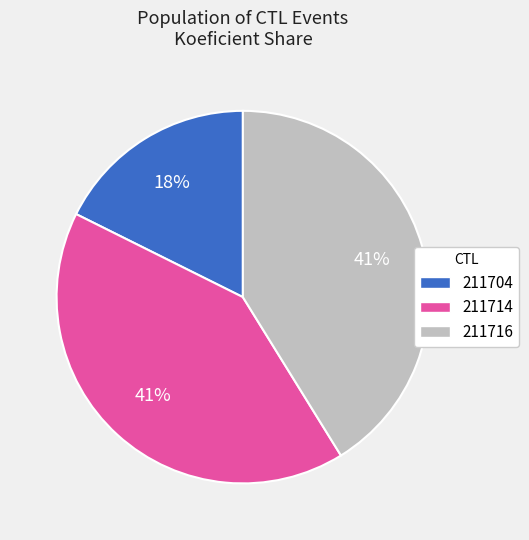

True or false: 211704 accounts for 18% of the total.

True